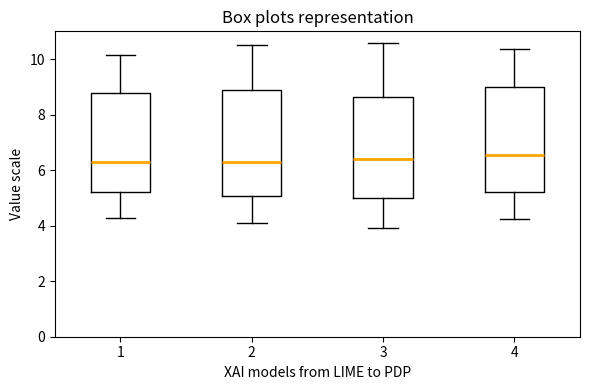

Reading left to right, transcribe this box plot: for each box, give where its median line is, the range the box spans, and where its two whiskers end, as read against the y-axis. The values are not printed on the chart, so give them approximately, as read against the axis.

1: median 6.2, box 5.2 to 8.8, whiskers 4.2 to 10.2
2: median 6.2, box 5.0 to 8.8, whiskers 4.2 to 10.4
3: median 6.4, box 5.0 to 8.6, whiskers 4.0 to 10.6
4: median 6.6, box 5.2 to 9.0, whiskers 4.2 to 10.4